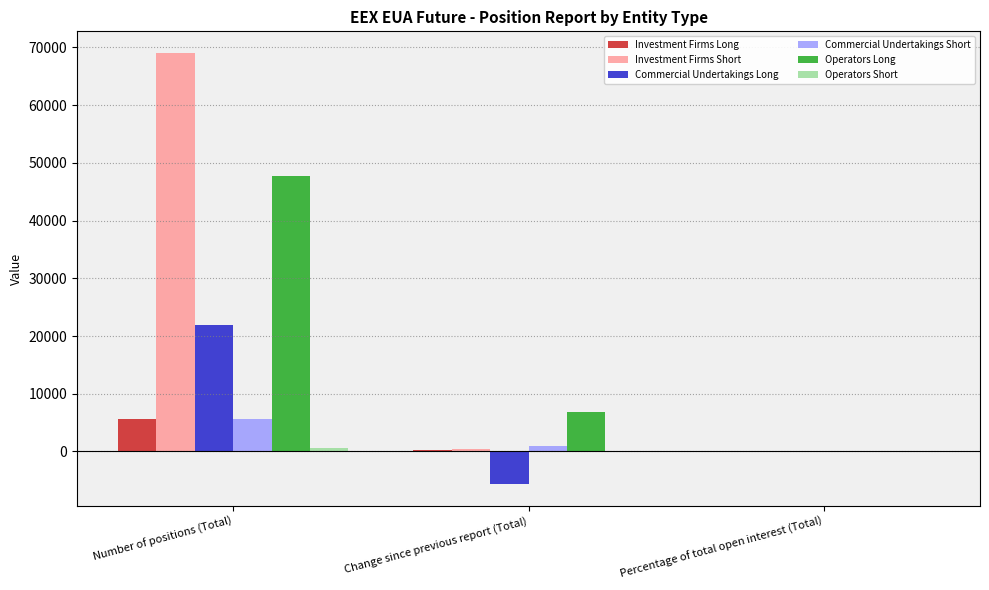

At which category does the chart reach its peak across all series?

Number of positions (Total)